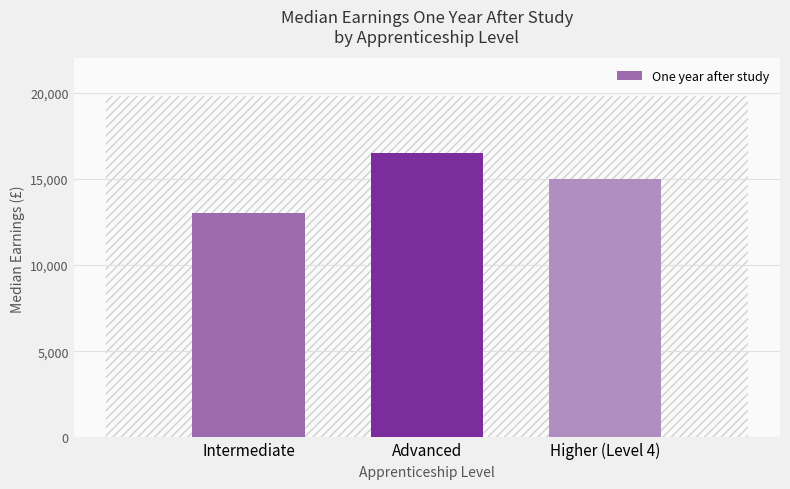

Reading right to left, list all the values displayed in this chart.

15000	16500	13000